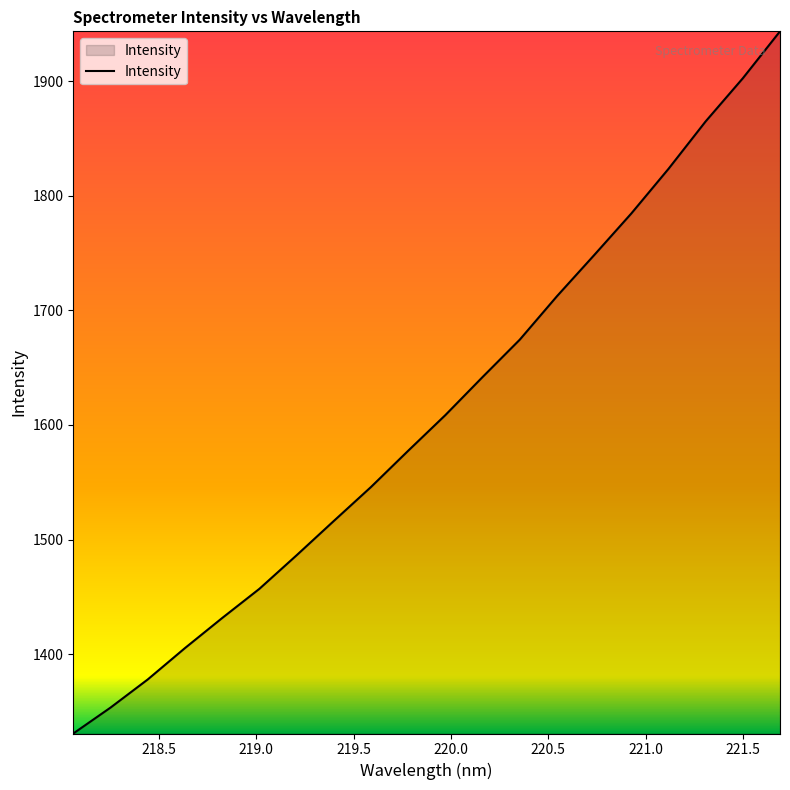

What is the smallest value displayed?

1330.7